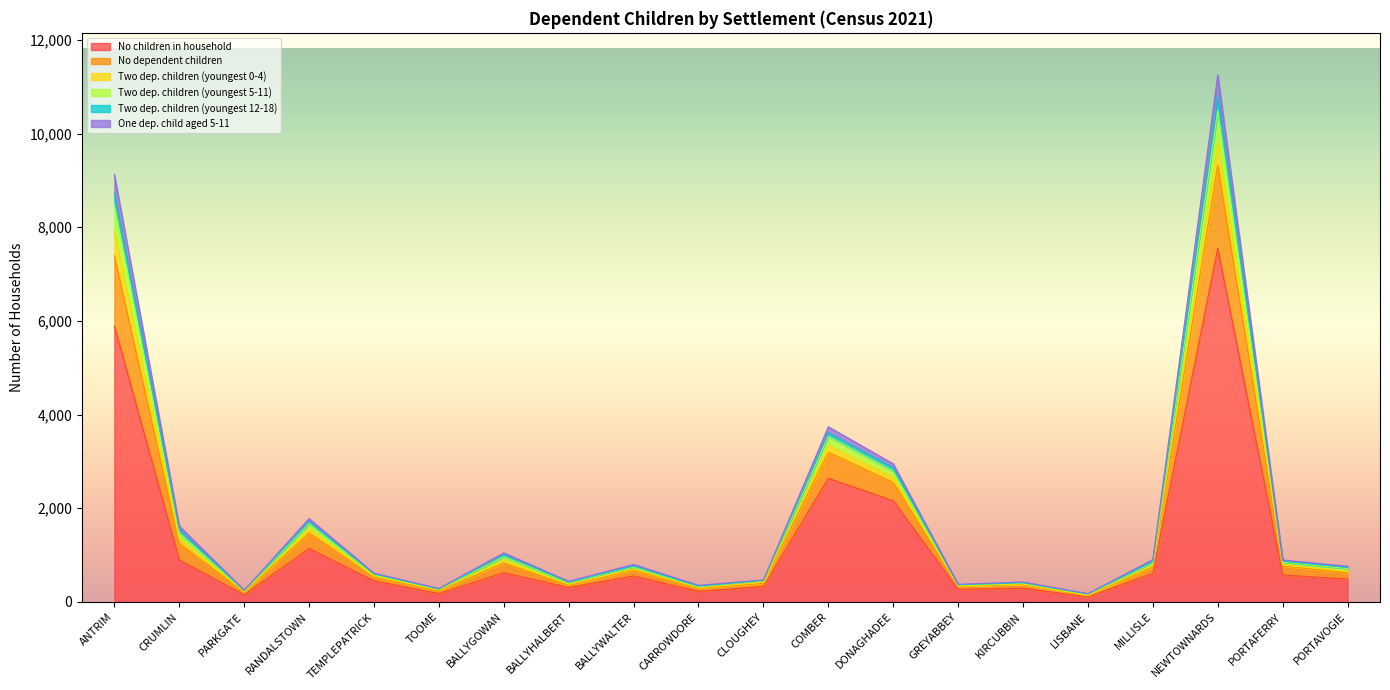

Does the chart have visible grid lines?

No